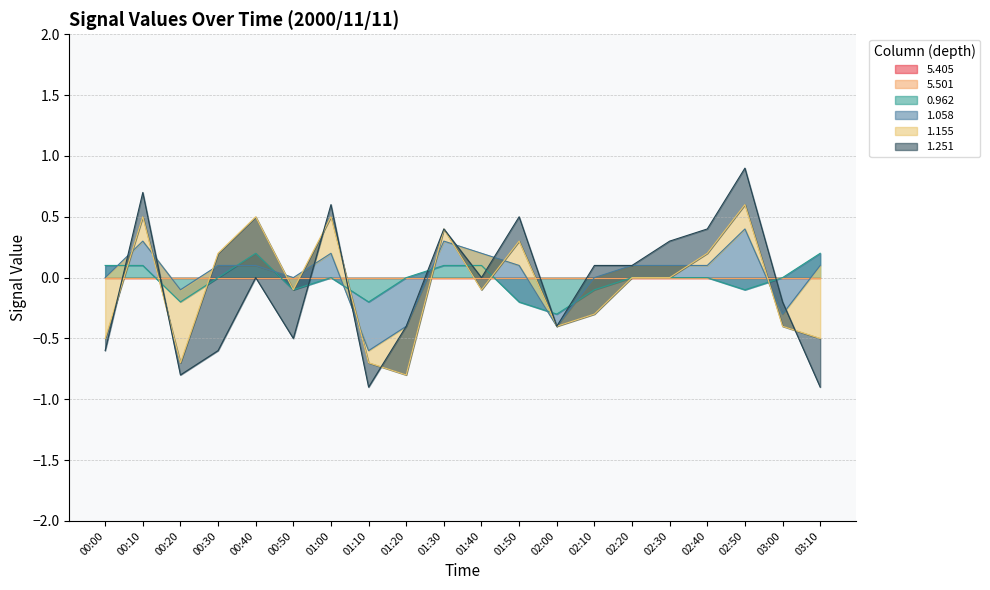

Where is the first local minimum for 1.155?

00:20